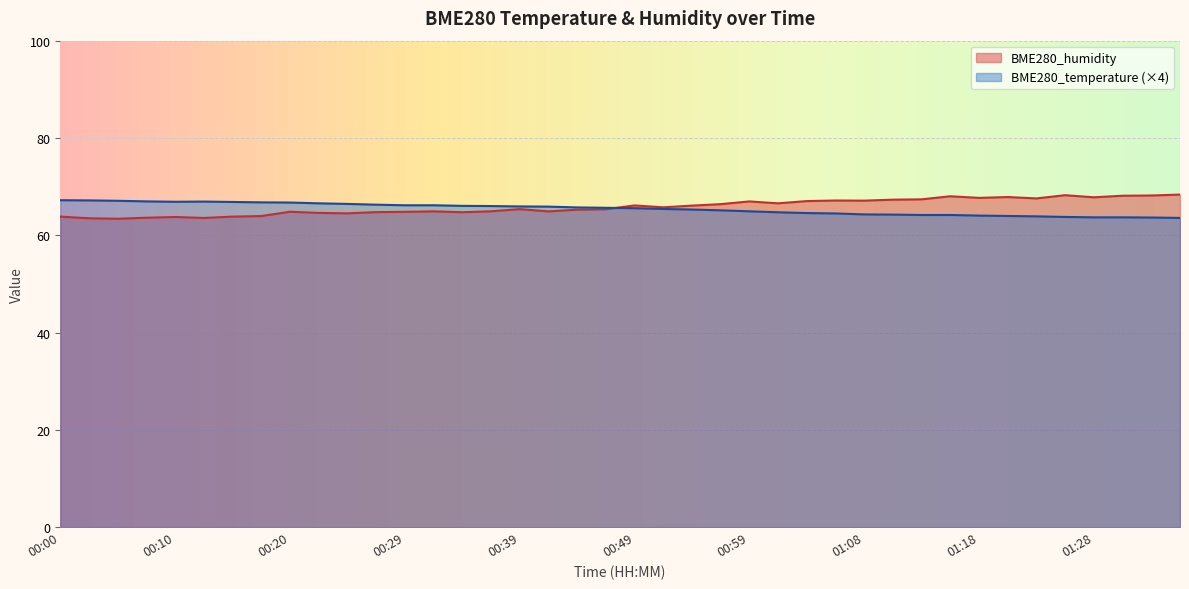

The BME280_temperature (×4) series shows 66.9 at 00:10. True or false?

True